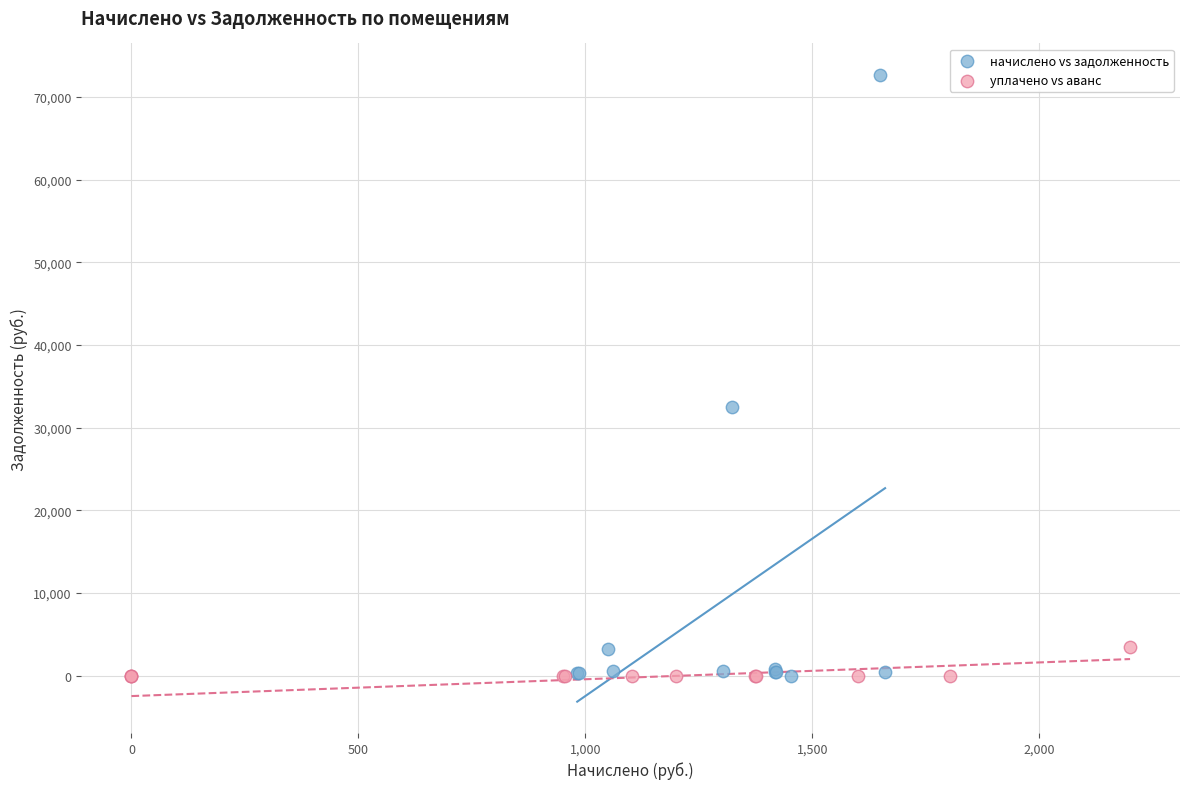

What are all the series names shown in the legend?

начислено vs задолженность, уплачено vs аванс